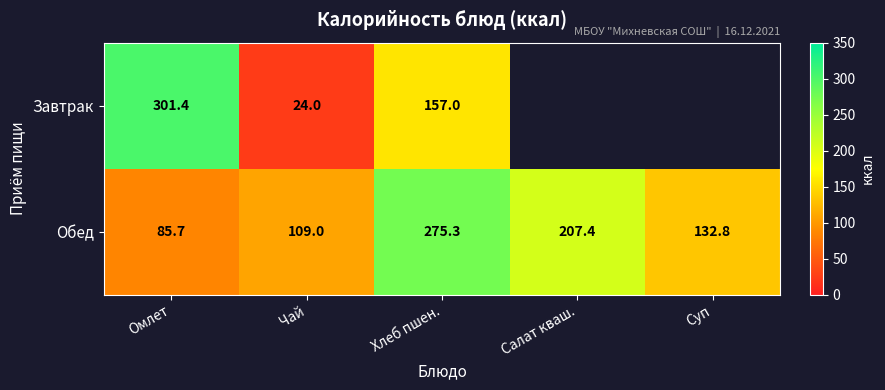

What is the highest value of the Обед series?

275.3